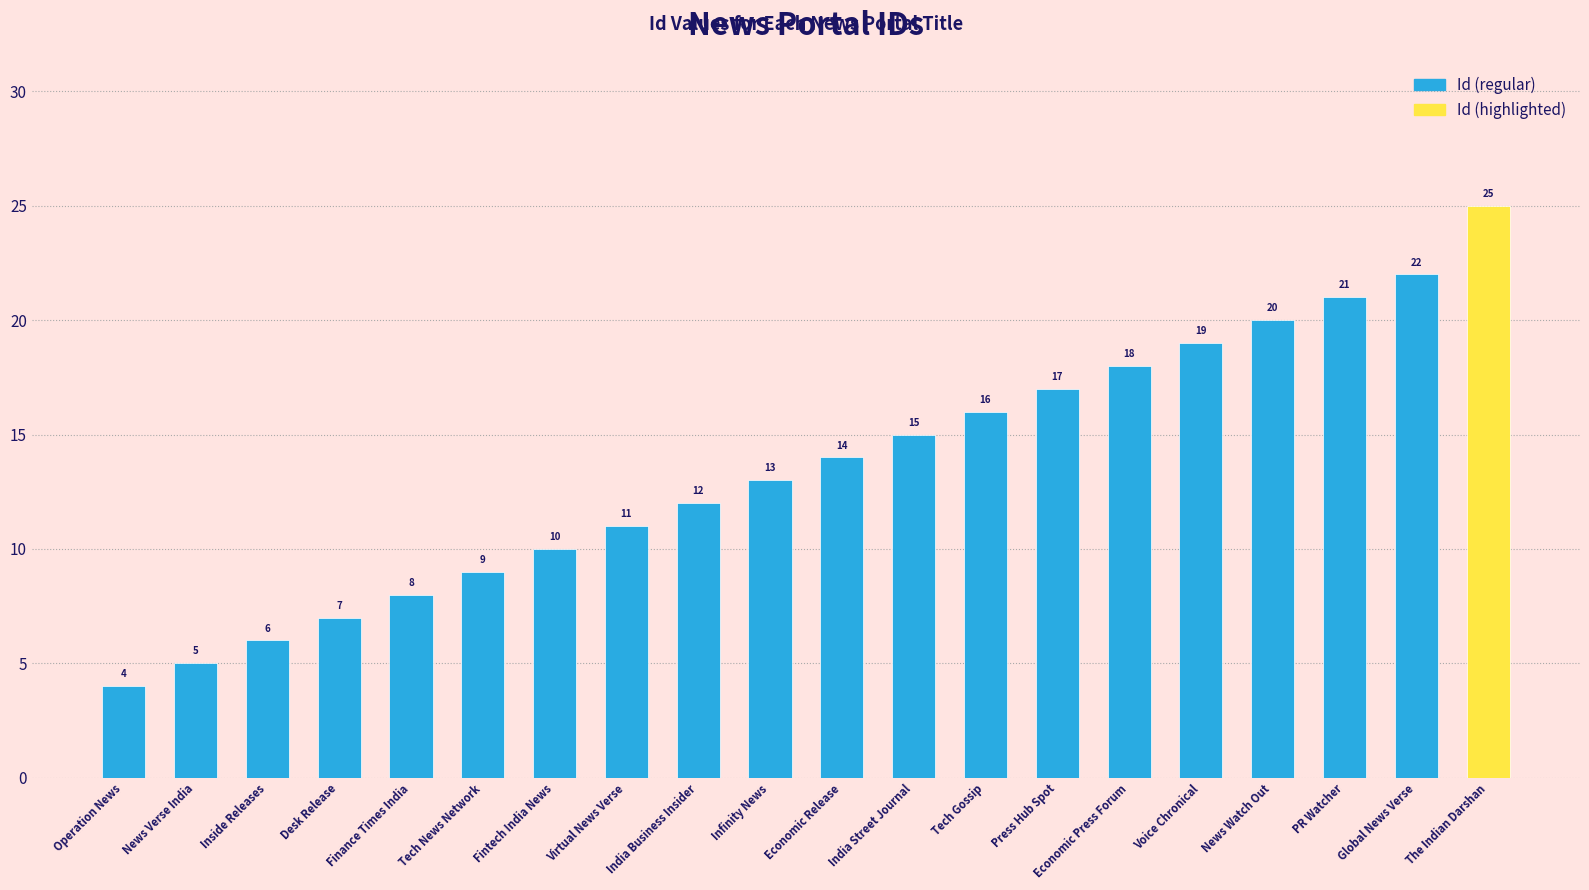

The chart shows a value of 29 at PR Watcher. True or false?

False